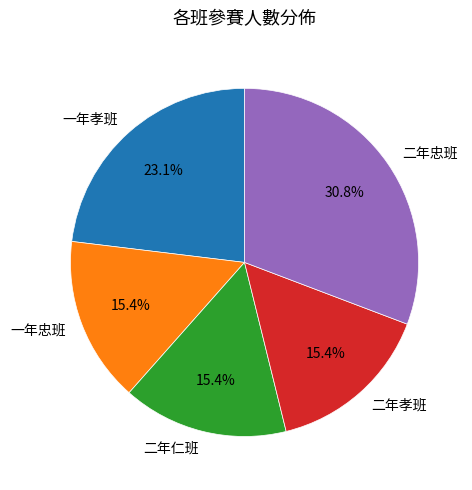

To the nearest percent, what portion does 二年忠班 represent?

31%